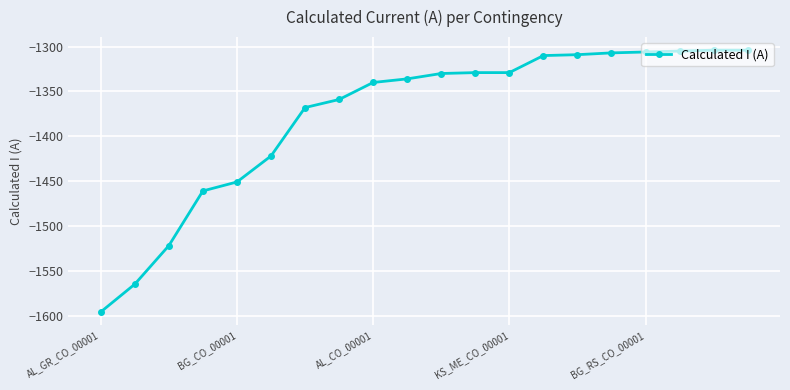

What is the difference between the maximum and minimum values?

292